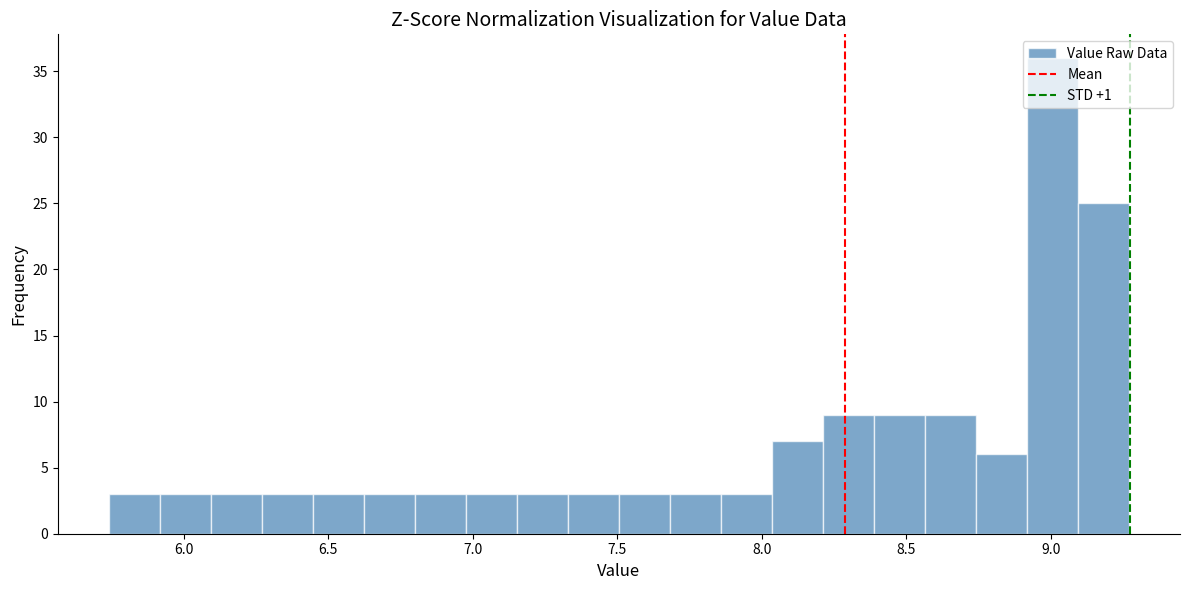

Read against the x-axis, roughly where is the centre of the tallest bar?

9.00